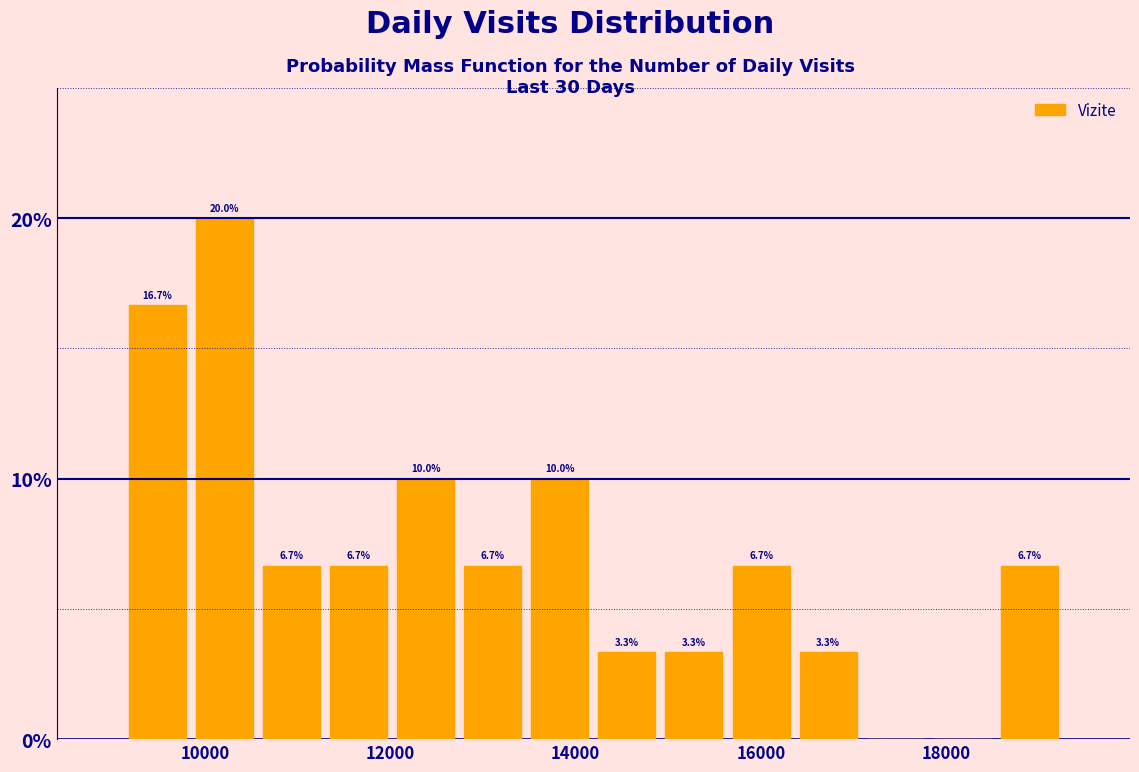

Around what value on the x-axis is the tallest bar? Give the approximate position of its centre, as read against the axis.

10200